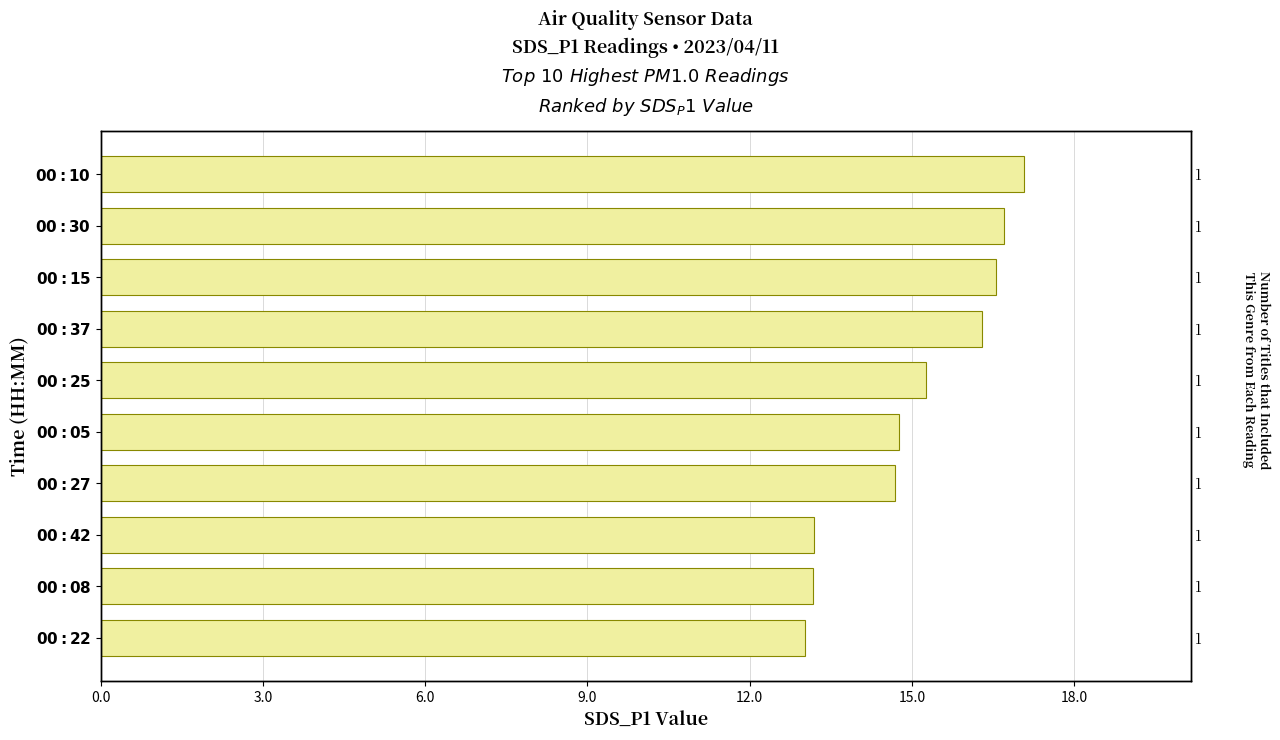

What is the maximum value shown in the chart?

17.1